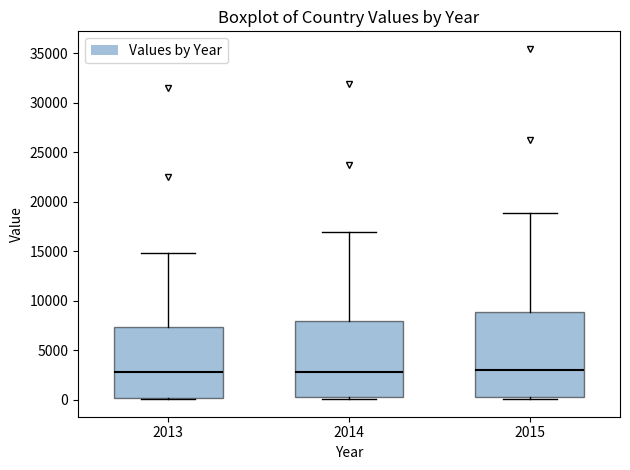

Reading left to right, transcribe this box plot: for each box, give where its median line is, the range the box spans, and where its two whiskers end, as read against the y-axis. The values are not printed on the chart, so give them approximately, as read against the axis.

2013: median 3000, box 0 to 7500, whiskers 0 (just below the box's lower edge) to 15000
2014: median 3000, box 0 to 8000, whiskers 0 (just below the box's lower edge) to 17000
2015: median 3000, box 500 to 9000, whiskers 0 to 19000